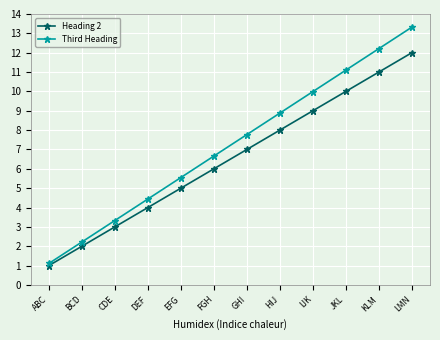

What is the label of the 2nd point from the right?

KLM